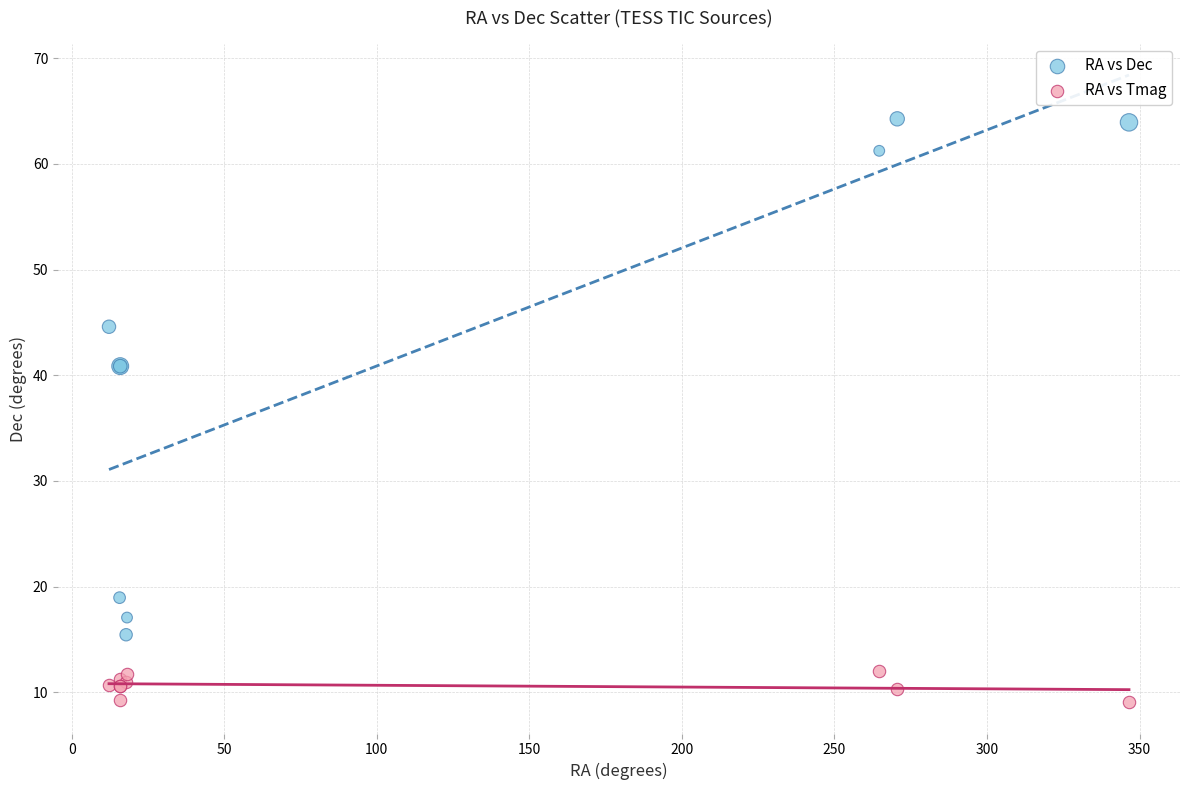

Which series contains the highest Y value?

RA vs Dec